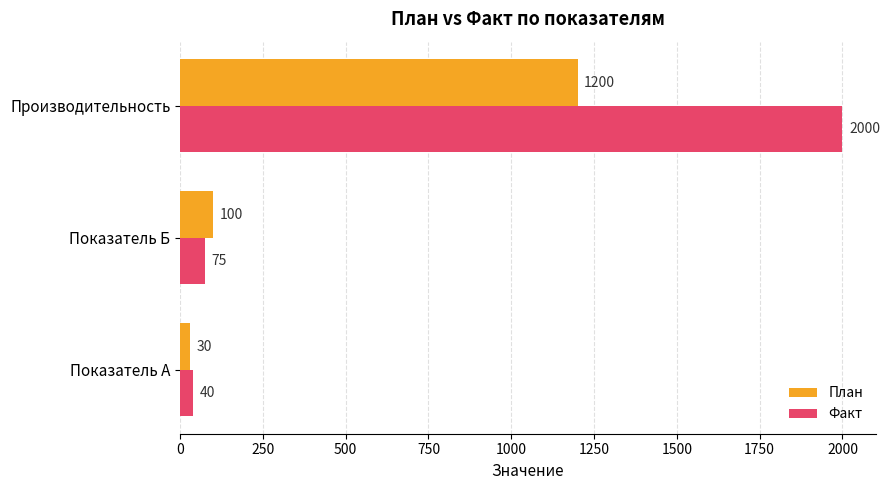

What is the smallest value displayed?

30